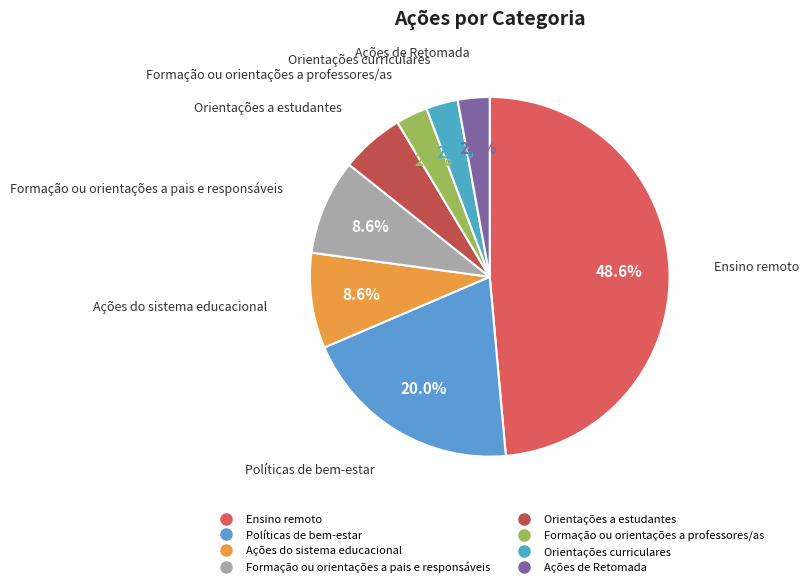

How many slices are in this pie chart?

8